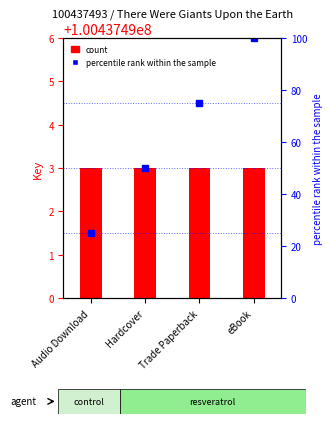

At which category is the sum across all series the highest?

eBook